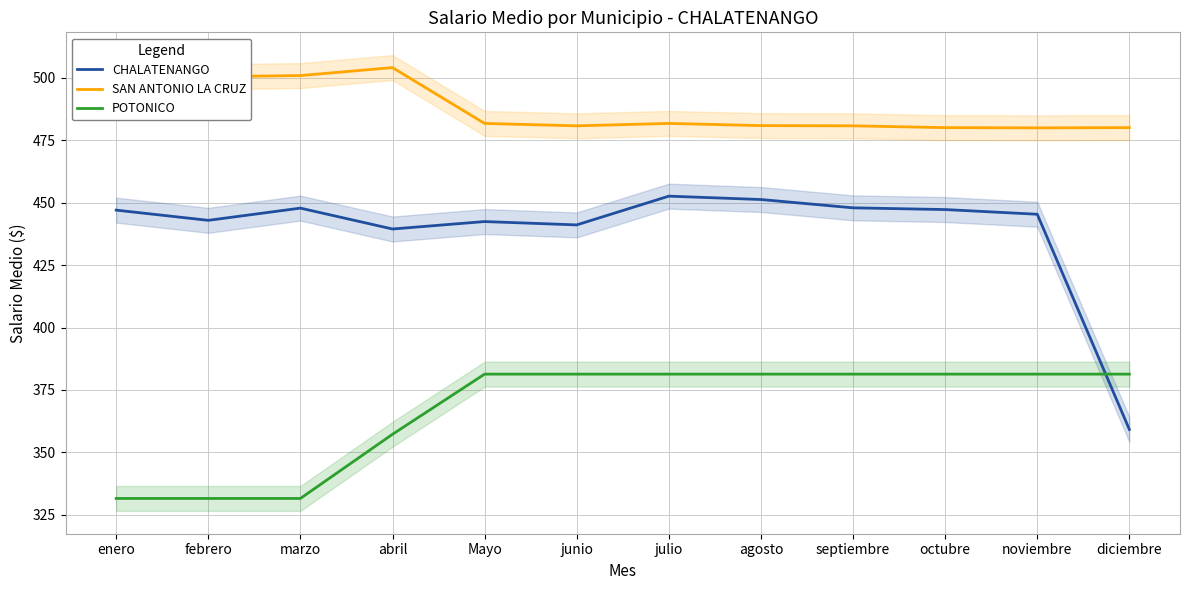

Which series has the widest spread of values?

CHALATENANGO